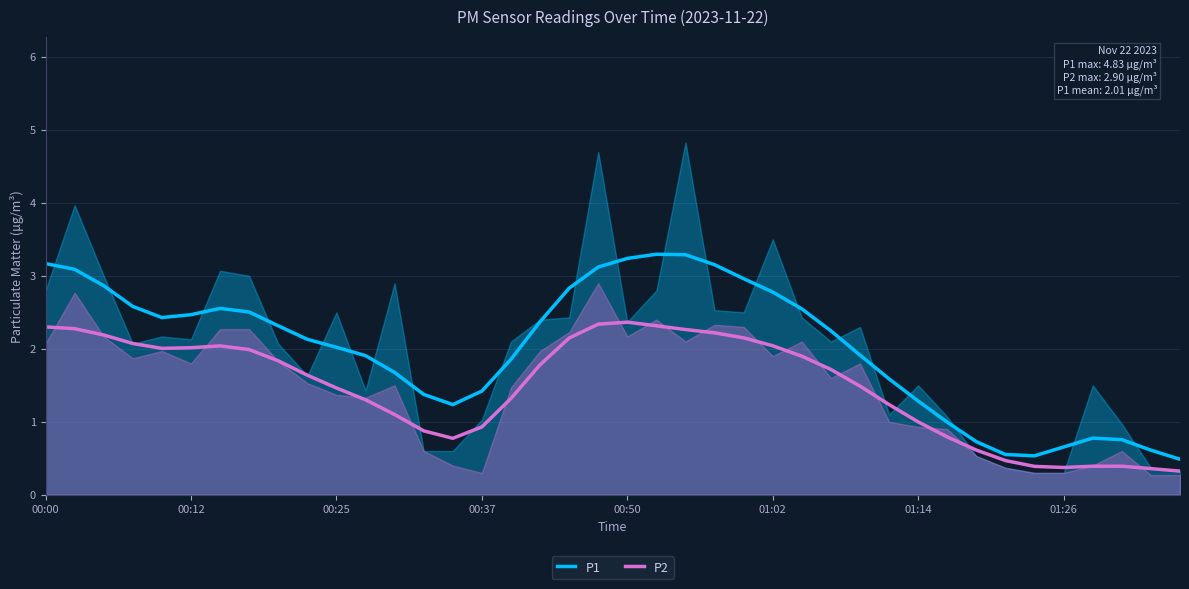

Rank the series by their average value, from highest to lowest.

P1, P2